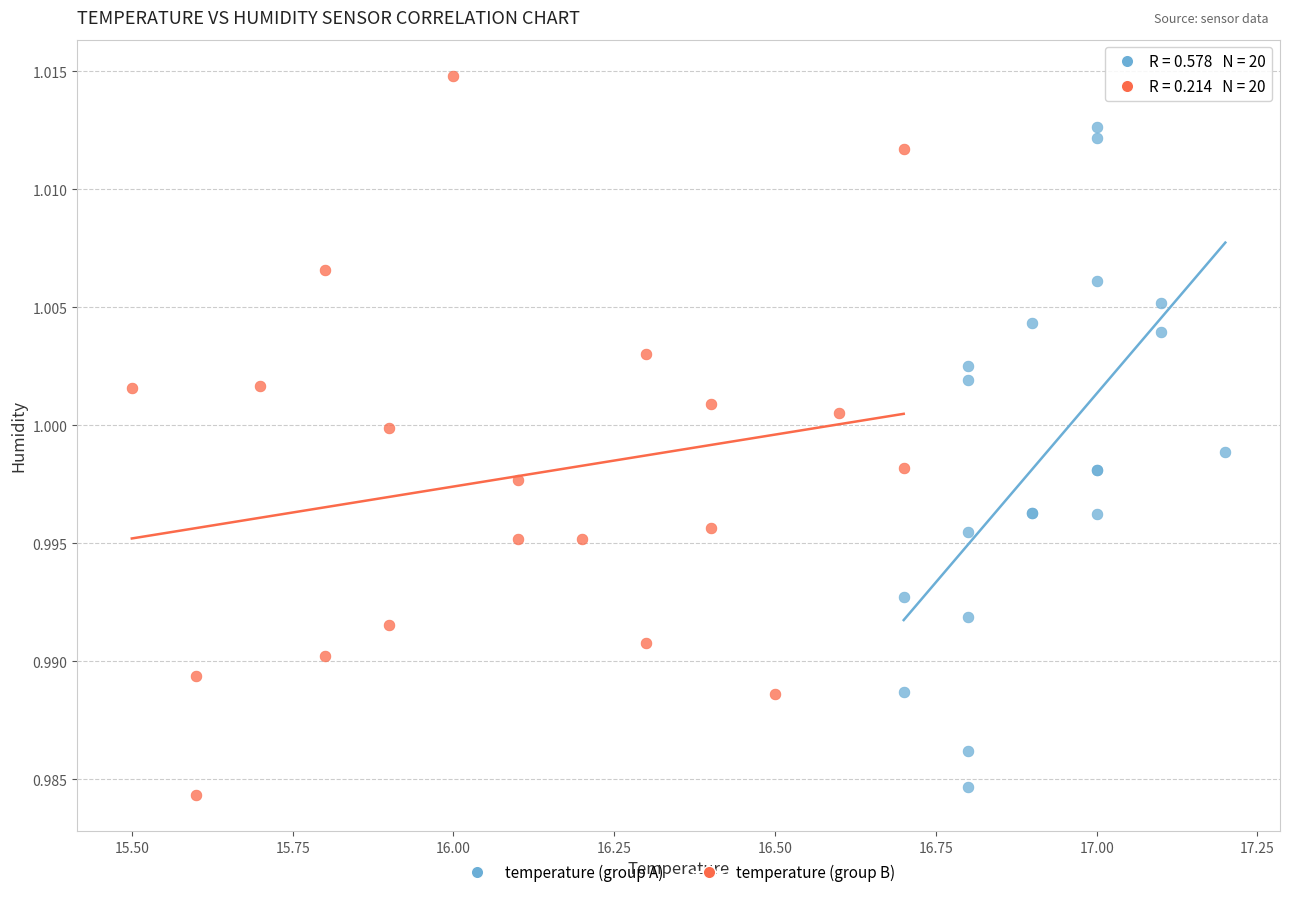

Which series contains the highest Y value?

temperature (group B)